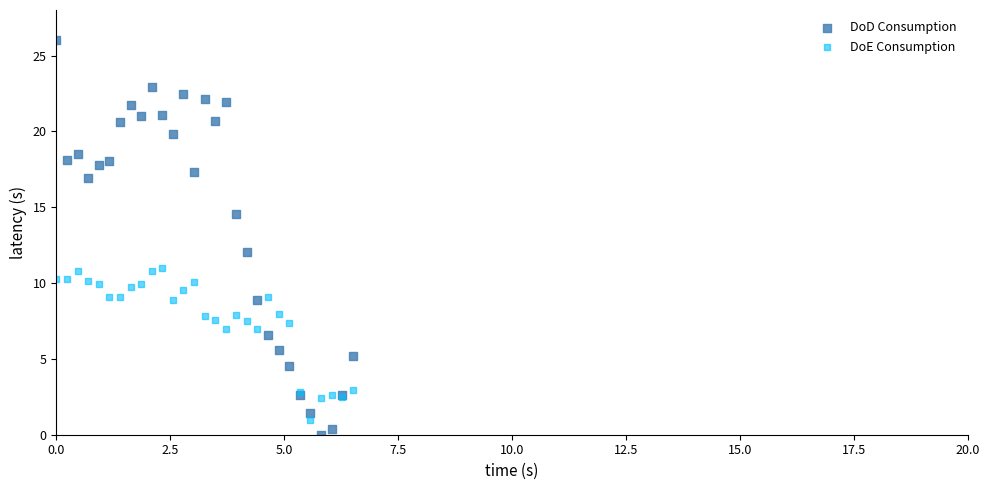

Which series reaches the maximum Y coordinate?

DoD Consumption